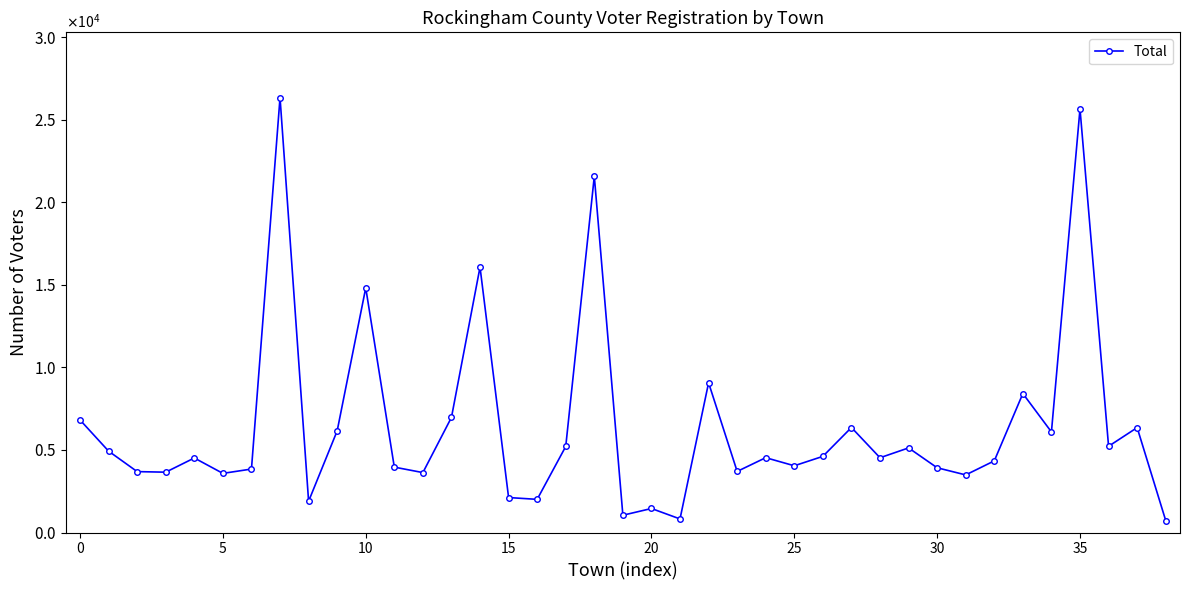

Is this an area chart (filled region under the line)?

No